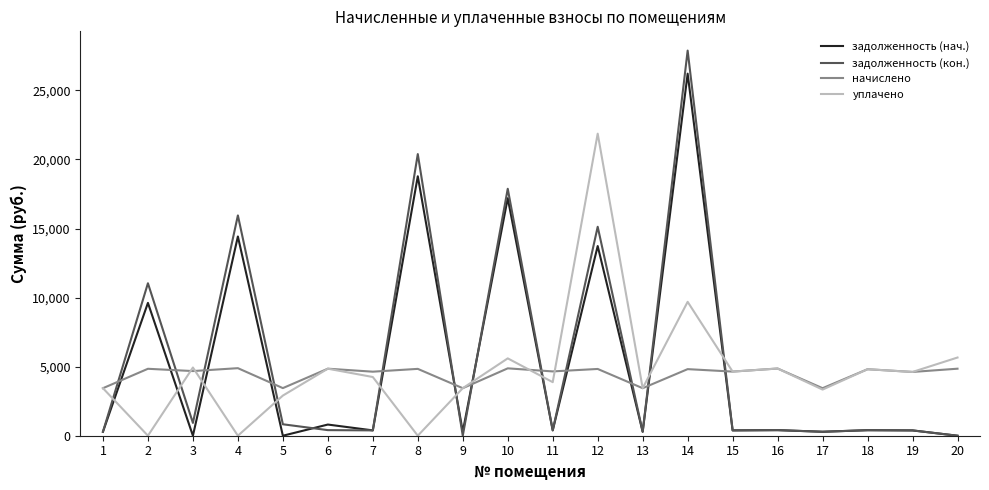

List the series in order of their peak value, highest first.

задолженность (кон.), задолженность (нач.), уплачено, начислено